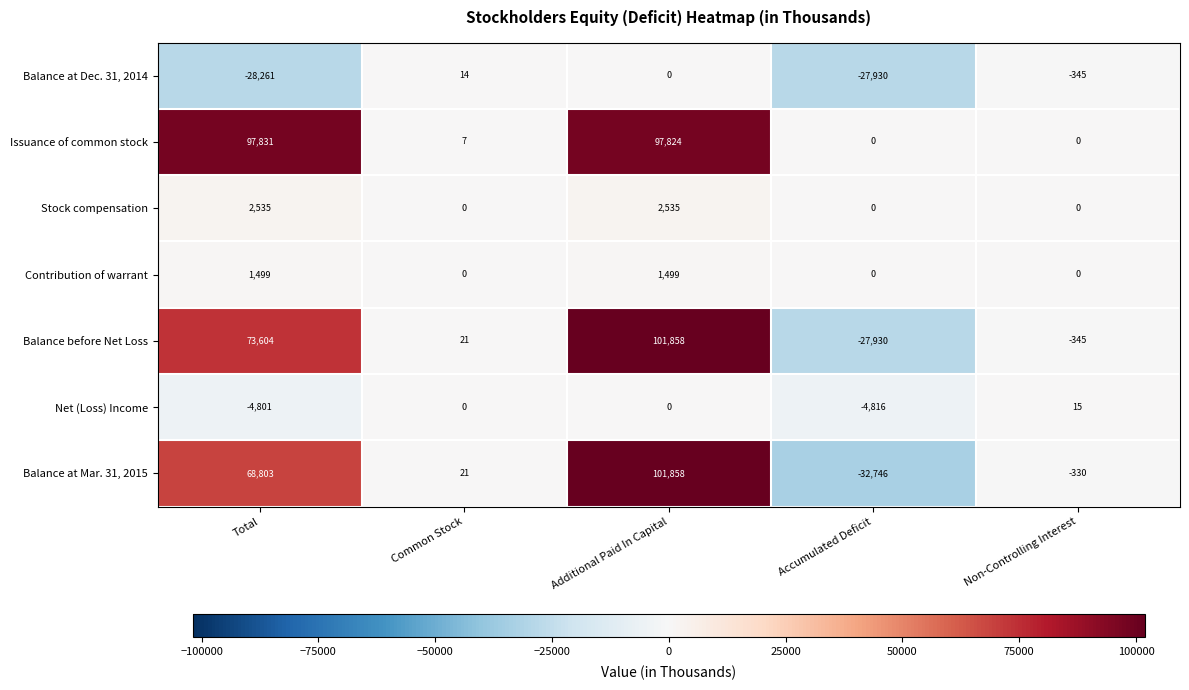

Which series has the largest total across all categories?

Issuance of common stock